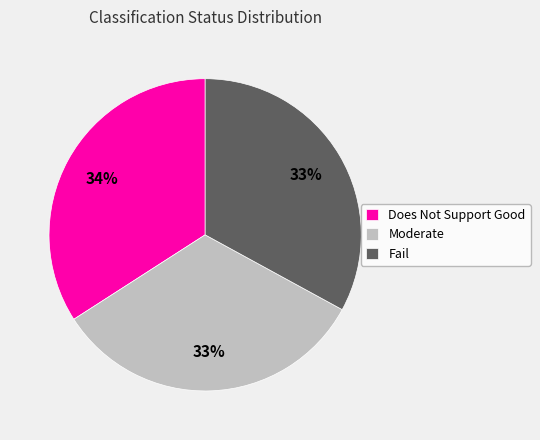

To the nearest percent, what portion does Fail represent?

33%